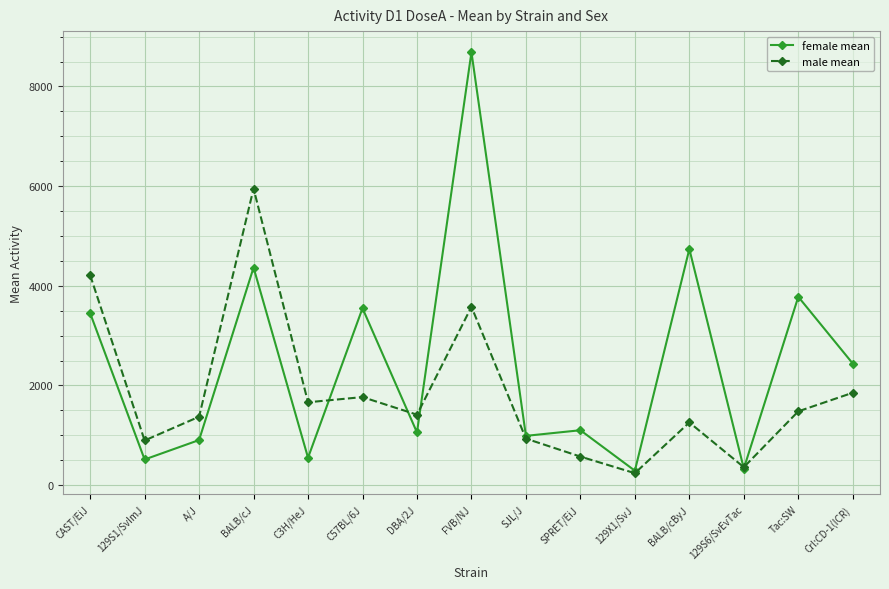

What is the label of the 13th point from the left?

129S6/SvEvTac